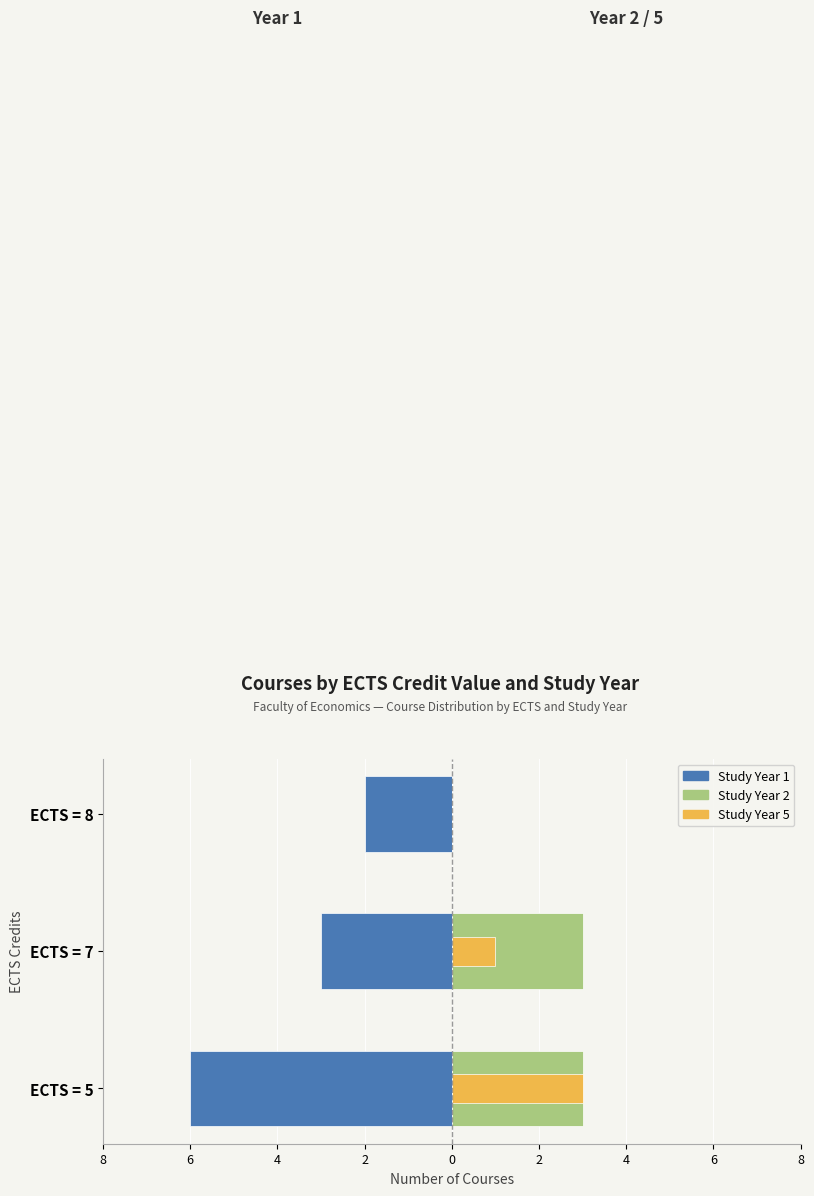

What is the average value of the Study Year 1 series?

-4